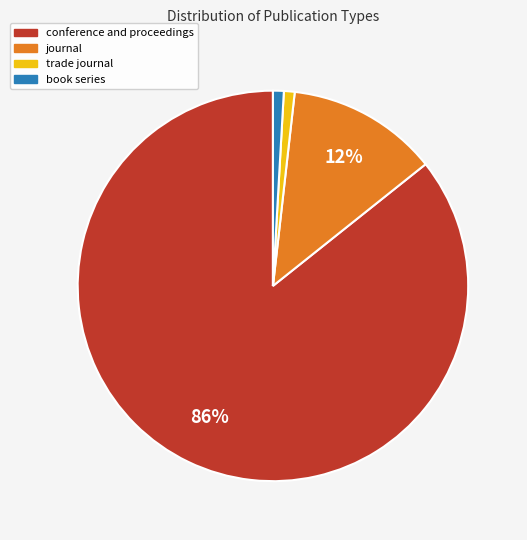

Which slice is the largest?

conference and proceedings